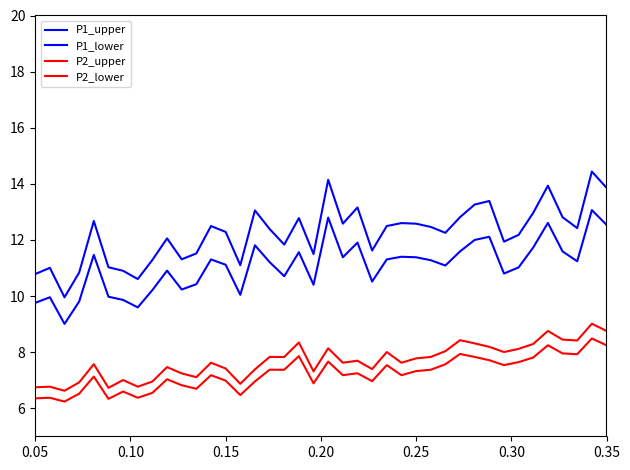

What is the difference between the maximum and minimum values in the P2_lower series?

2.3